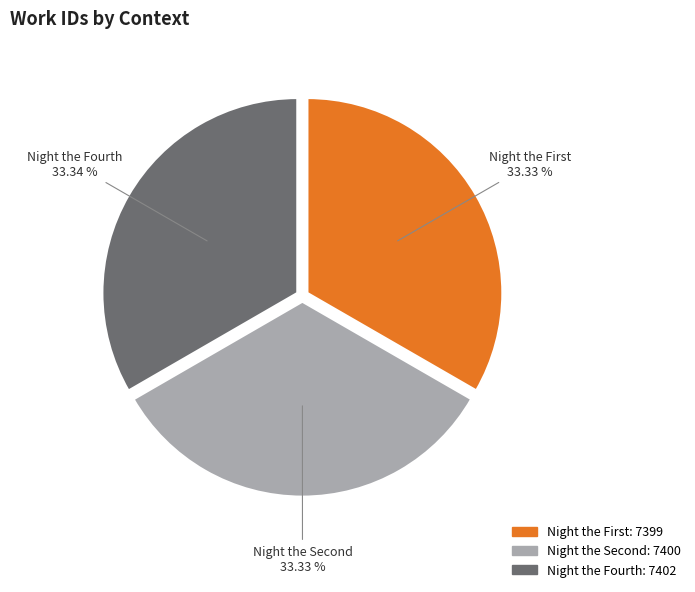

Is there a majority slice in this chart?

No